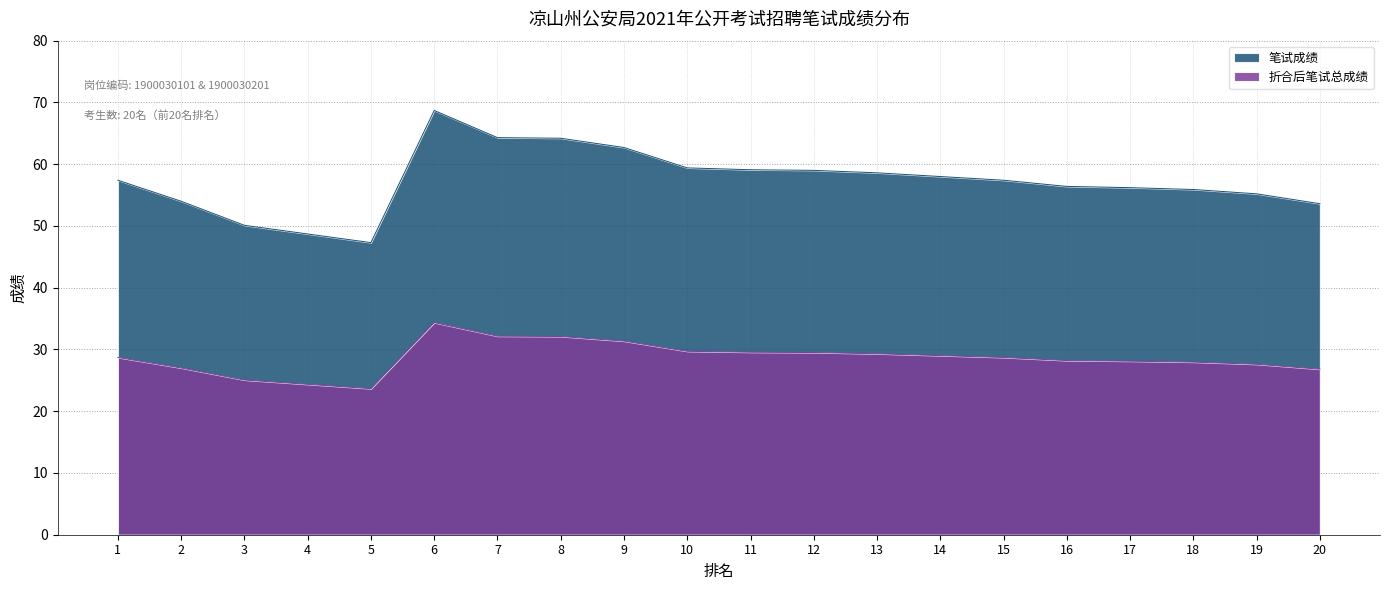

The value of 折合后笔试总成绩 at 19 is 6.7. True or false?

False